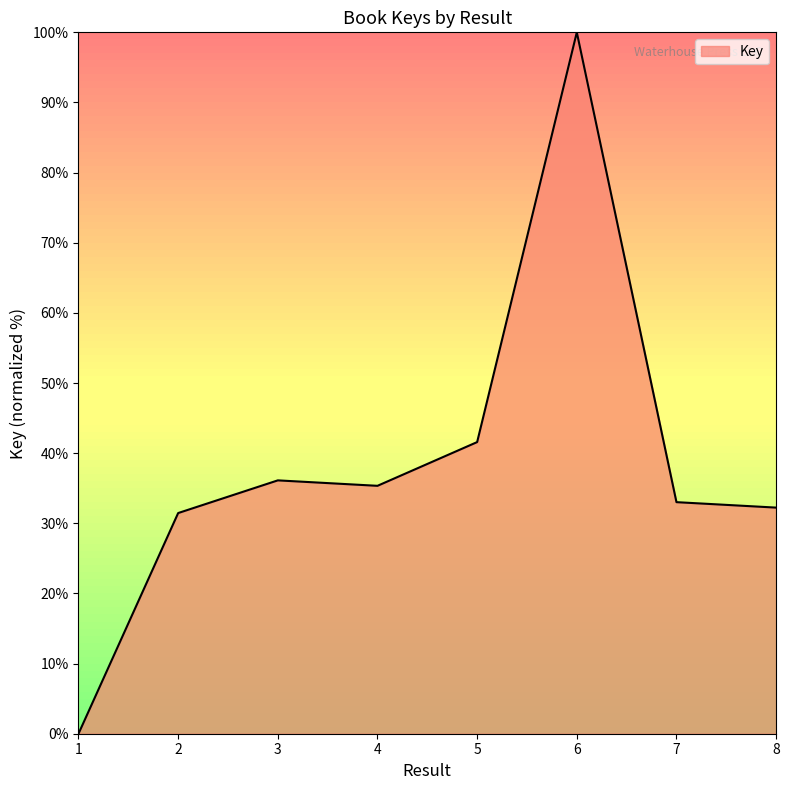

Does the chart have visible grid lines?

No